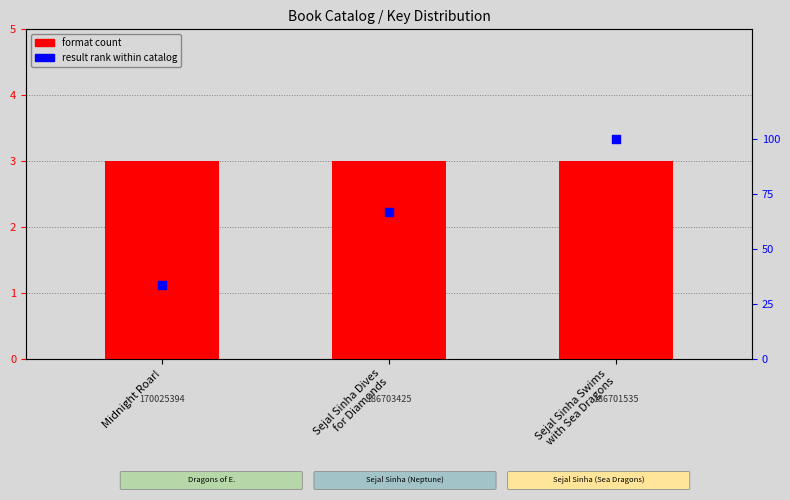

Is the value of format count at Midnight Roar! greater than the value of result rank within catalog at Sejal Sinha Swims
with Sea Dragons?

No